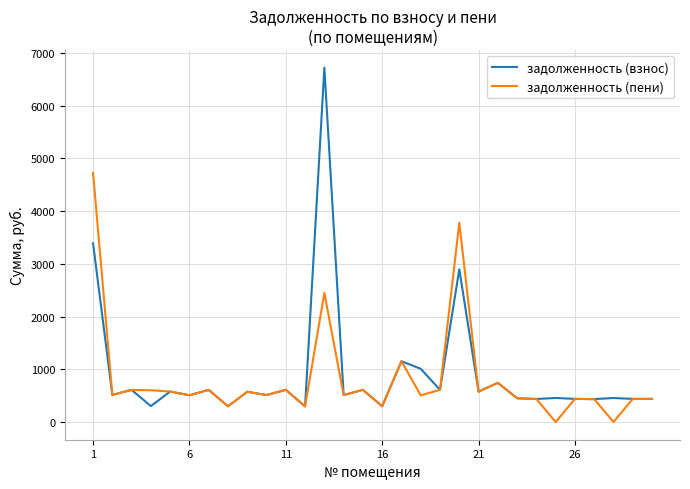

What is the maximum value shown in the chart?

6719.6